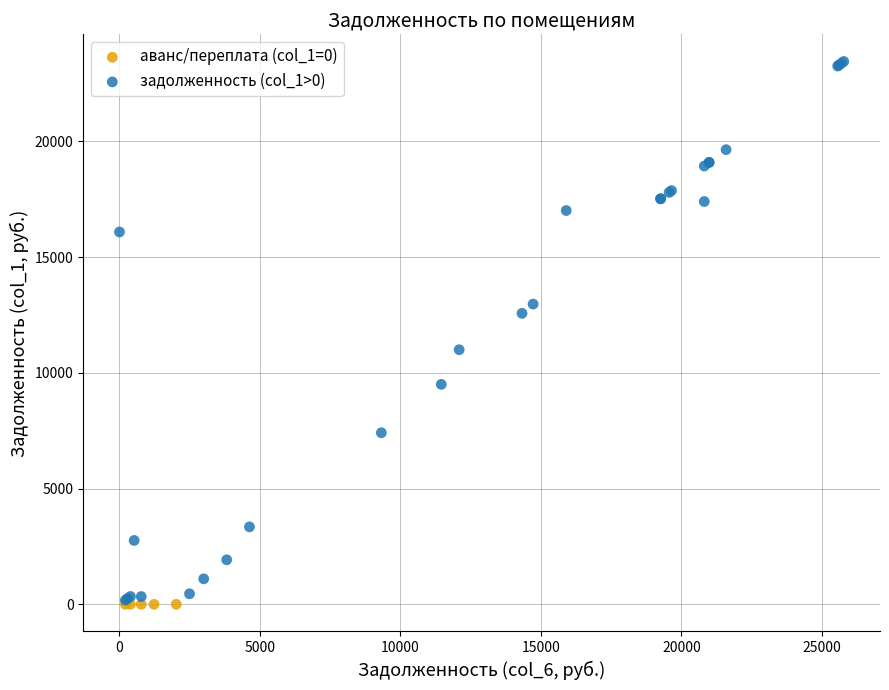

Which series reaches the maximum Y coordinate?

задолженность (col_1>0)